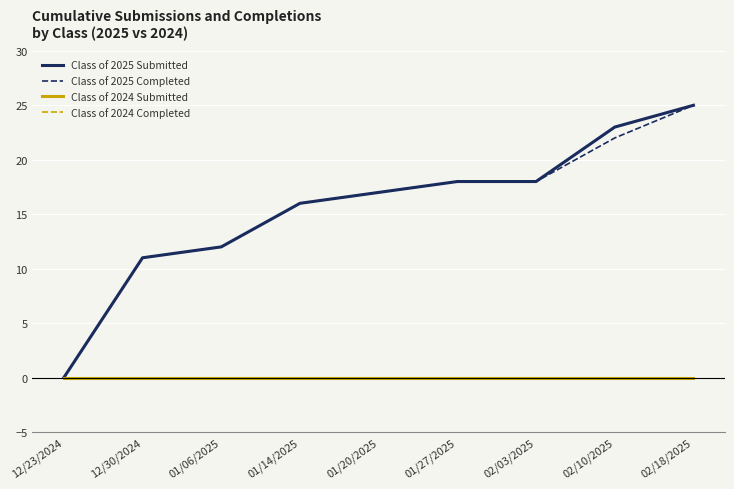

At which label is Class of 2025 Submitted closest to 12?

01/06/2025